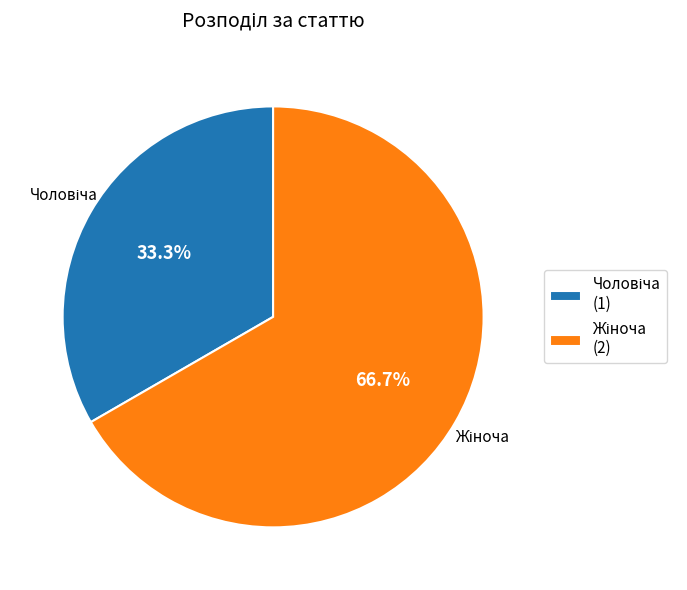

Count the number of slices in the pie.

2